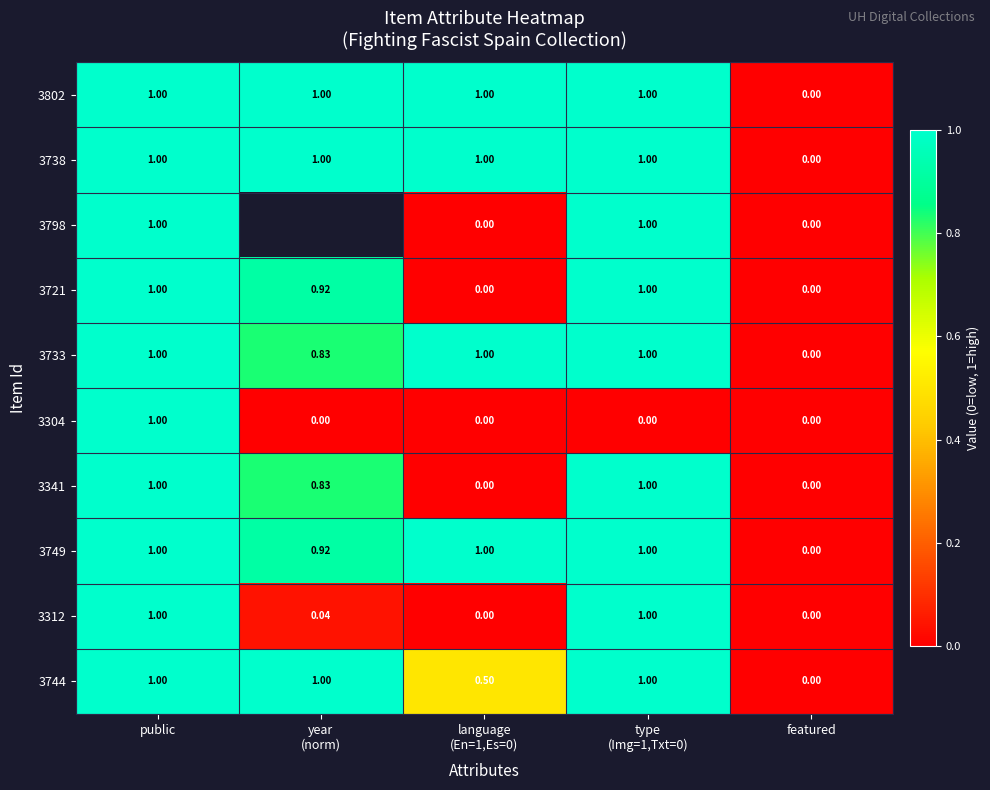

Where is 3744 nearest to the value 0?

featured